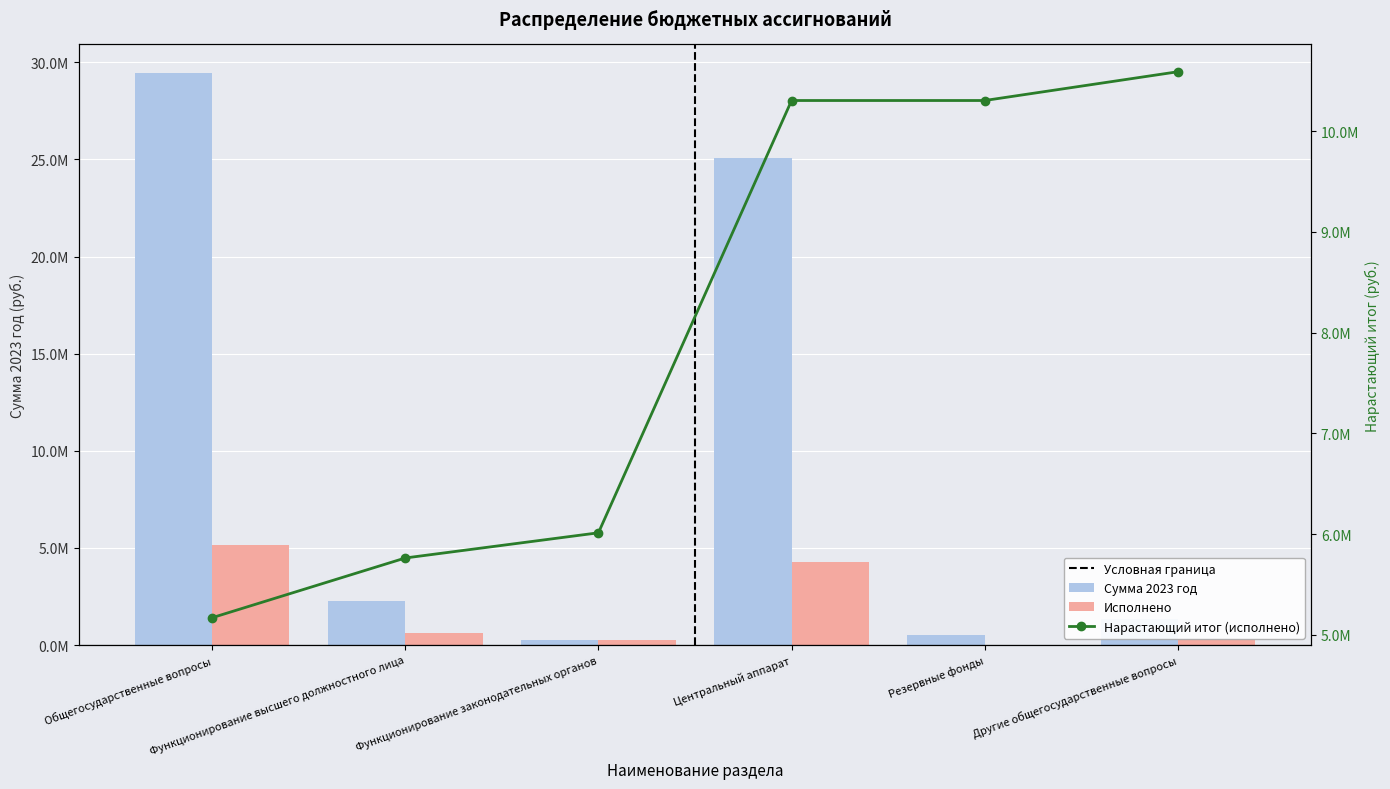

List the labels in order of Исполнено value, smallest first.

Резервные фонды, Функционирование законодательных органов, Другие общегосударственные вопросы, Функционирование высшего должностного лица, Центральный аппарат, Общегосударственные вопросы